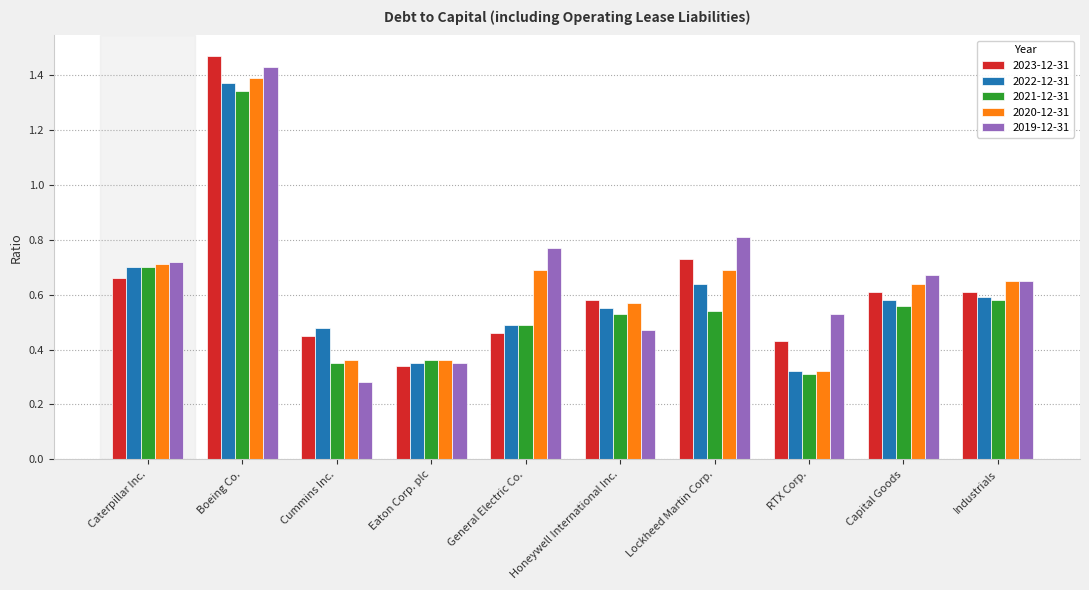

What position from the right is Cummins Inc.?

8